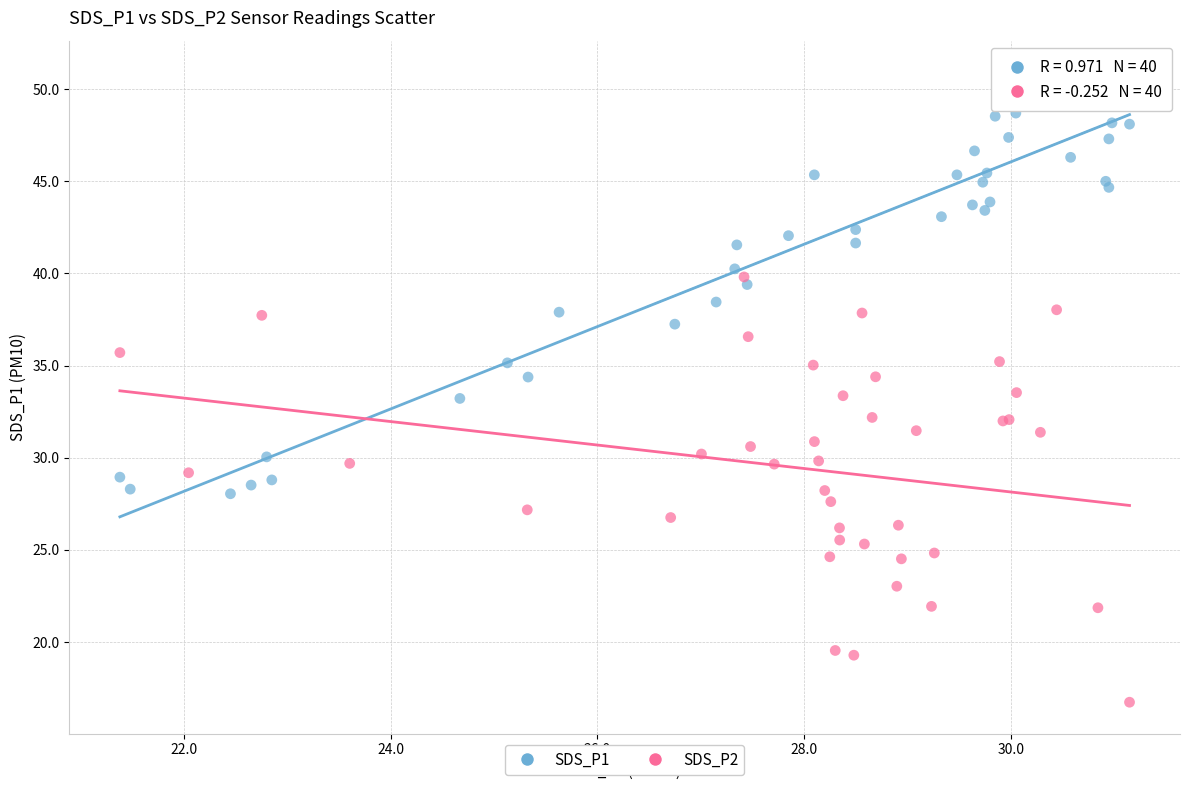

What are all the series names shown in the legend?

SDS_P1, SDS_P2